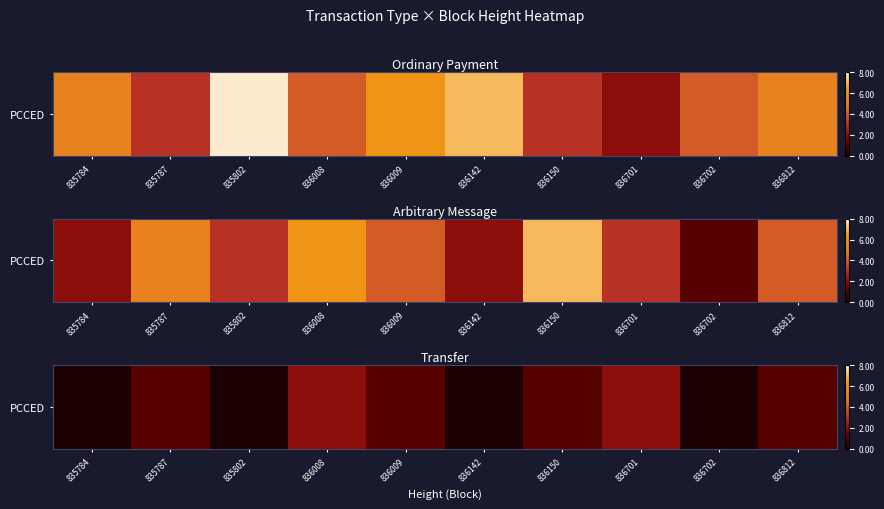

What is the average value?

1